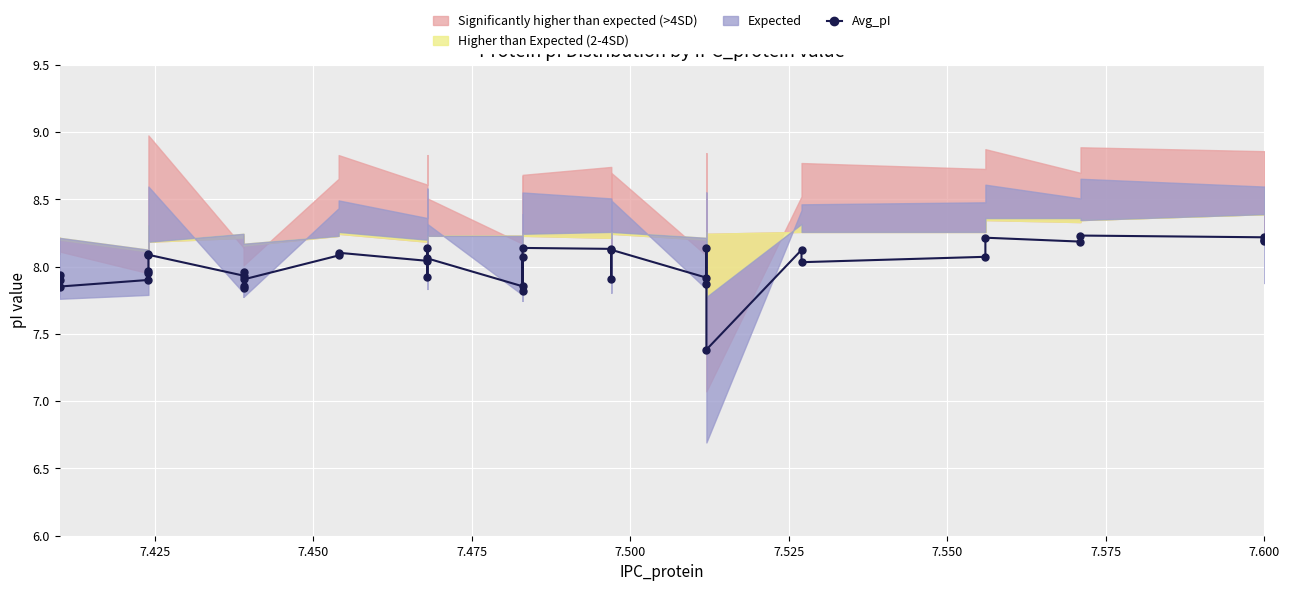

What is the smallest value displayed?

7.4